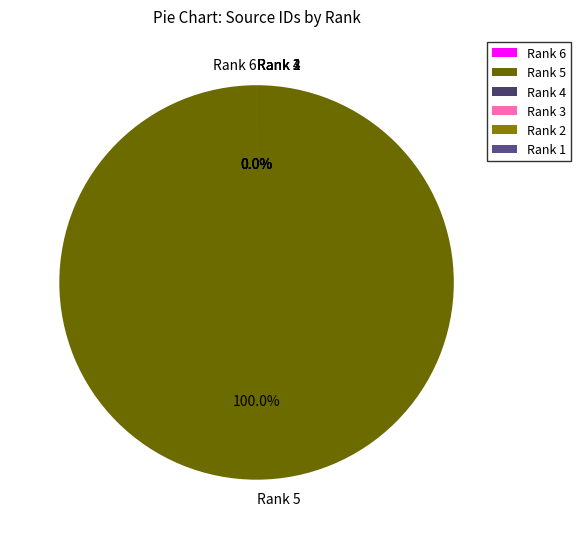

To the nearest percent, what portion does Rank 5 represent?

100%